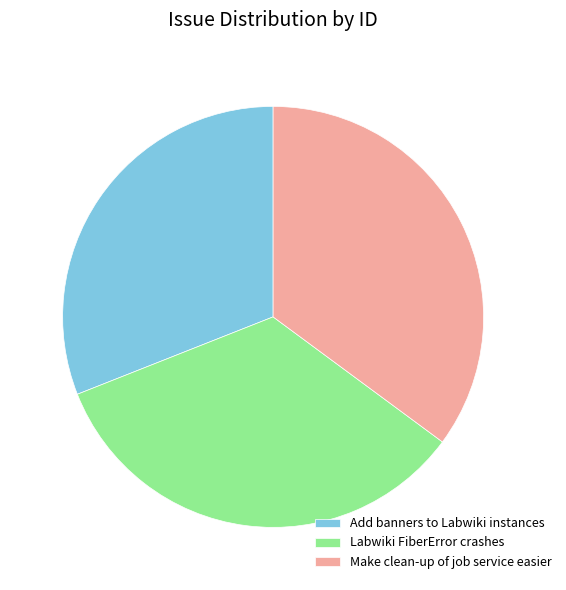

The Add banners to Labwiki instances slice represents 31% of the pie. True or false?

True